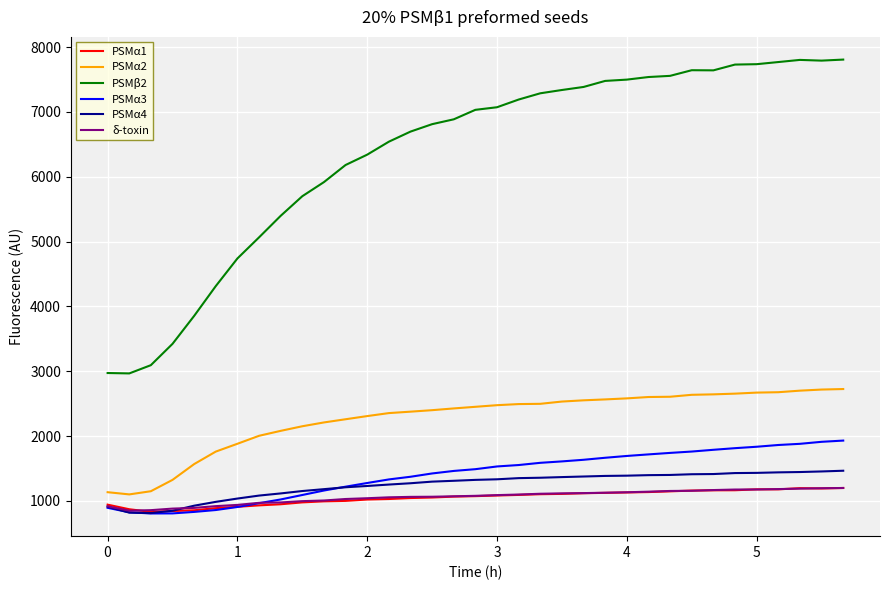

Which series has the largest range (max minus min)?

PSMβ2